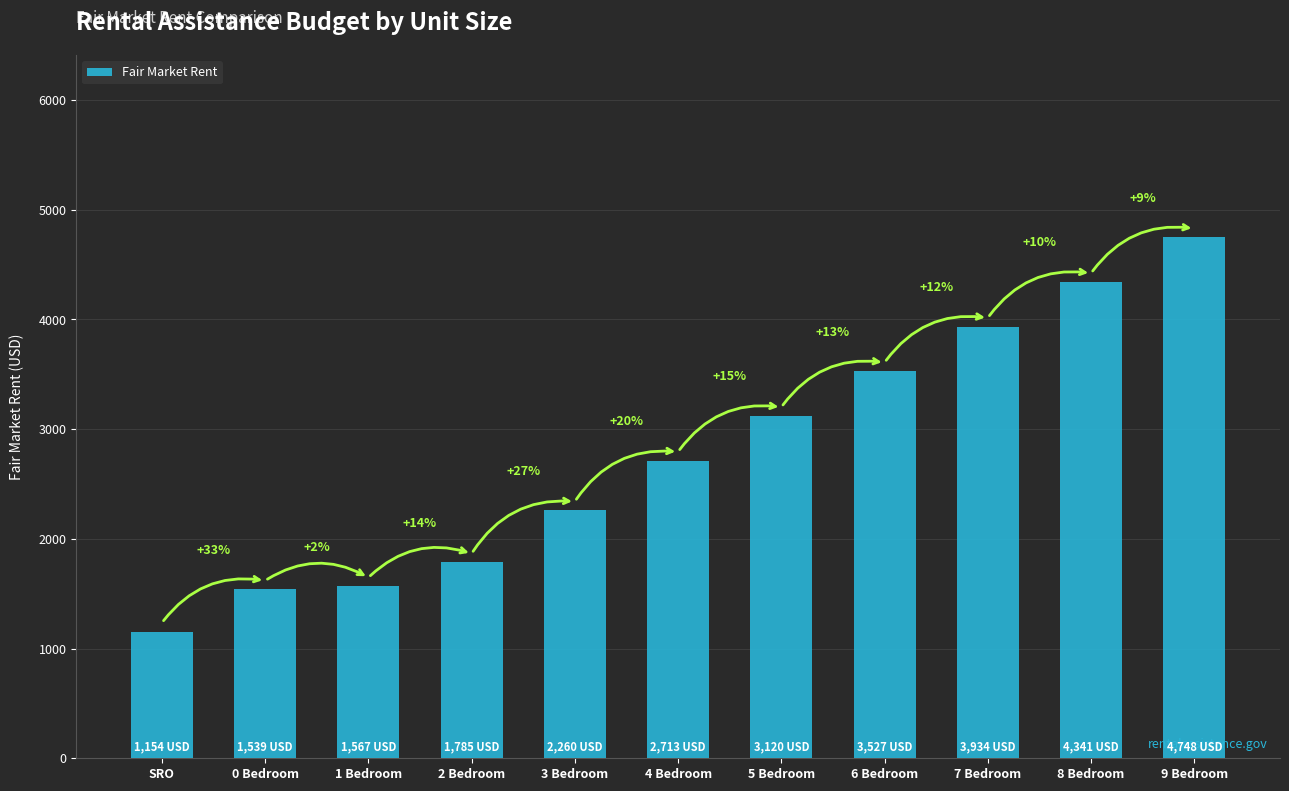

At which label is the value closest to 2951?

5 Bedroom